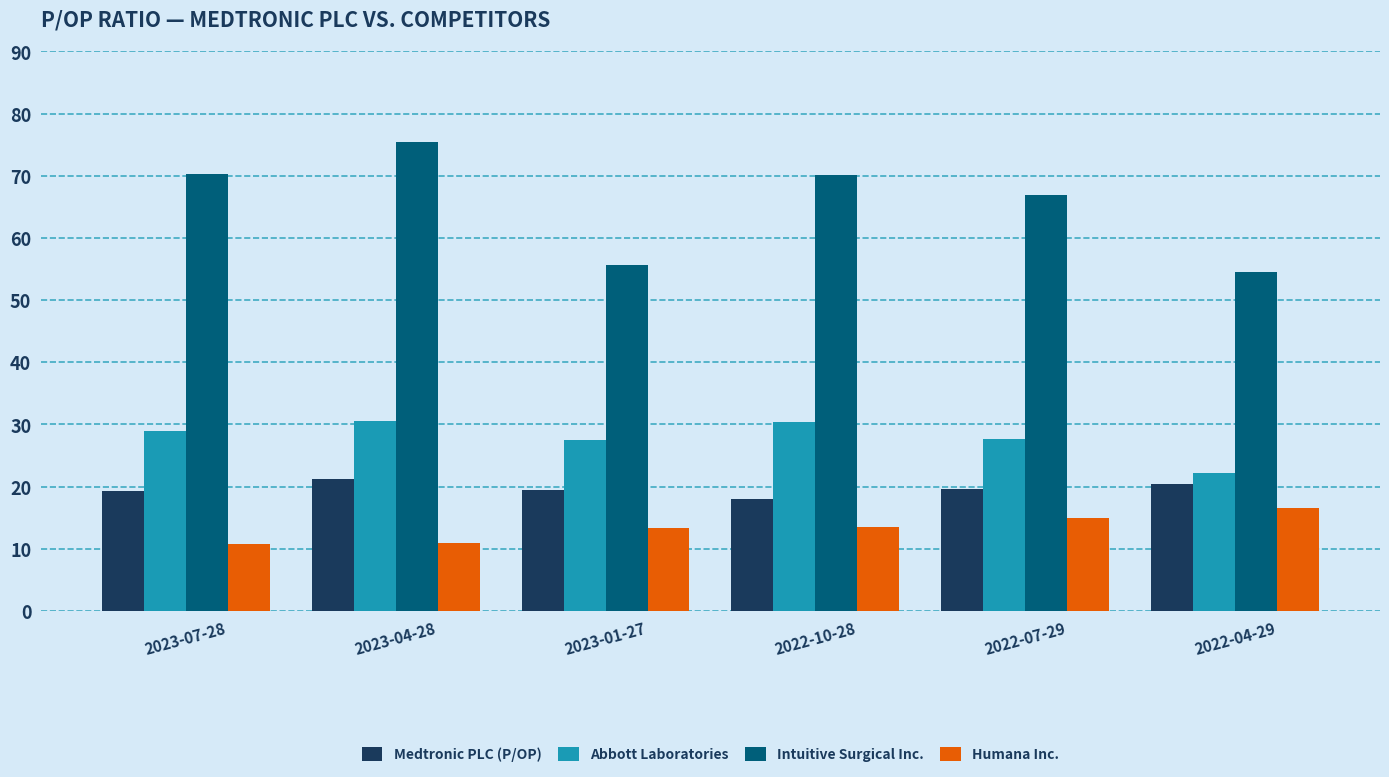

Where does the Humana Inc. series first go above 13?

2023-01-27